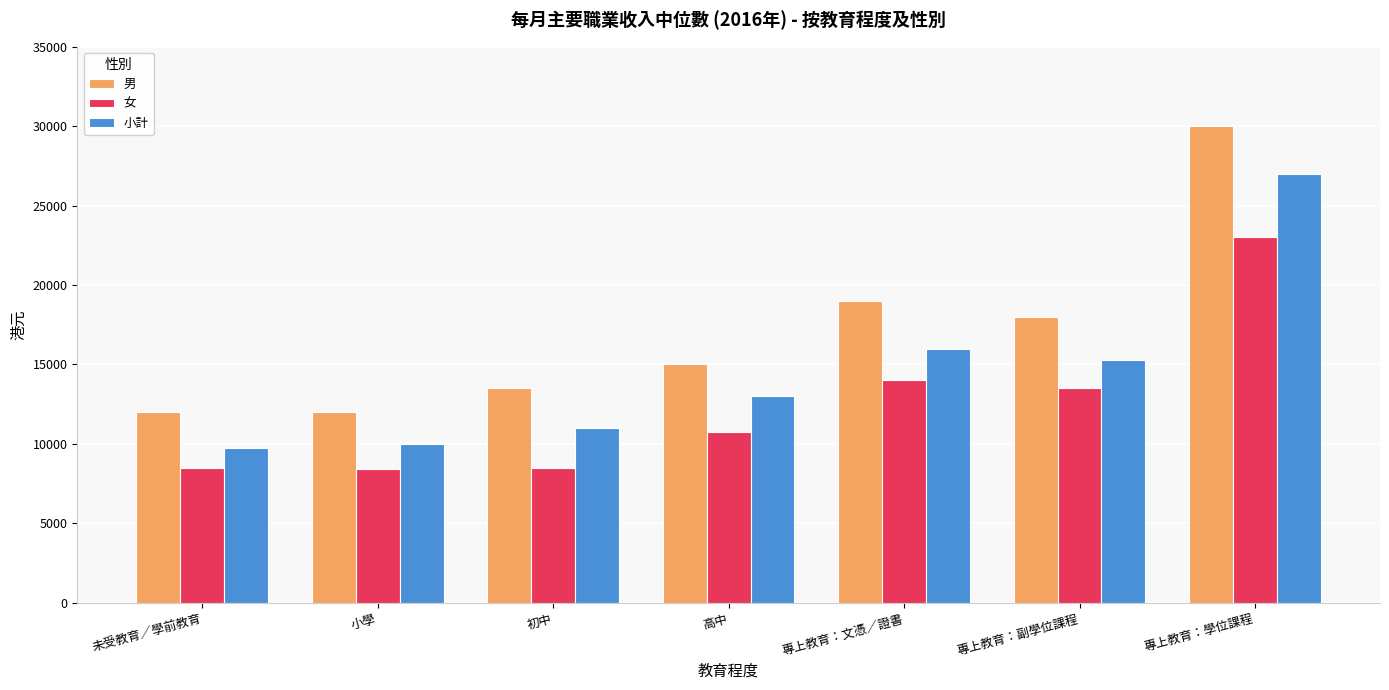

The 女 series shows 23000 at 專上教育：學位課程. True or false?

True